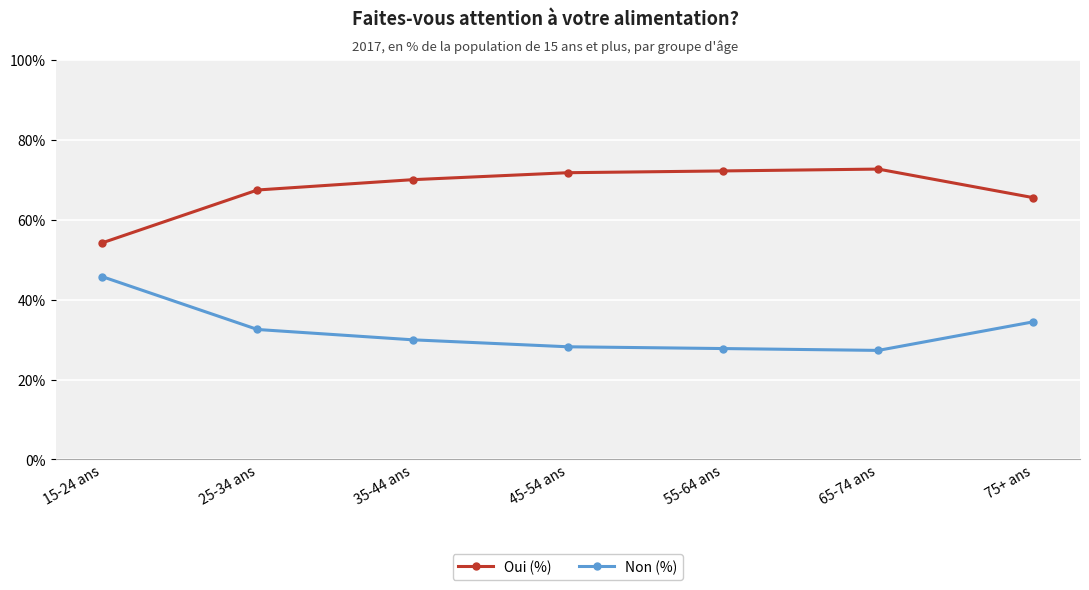

The Oui (%) series shows 65.5 at 75+ ans. True or false?

True